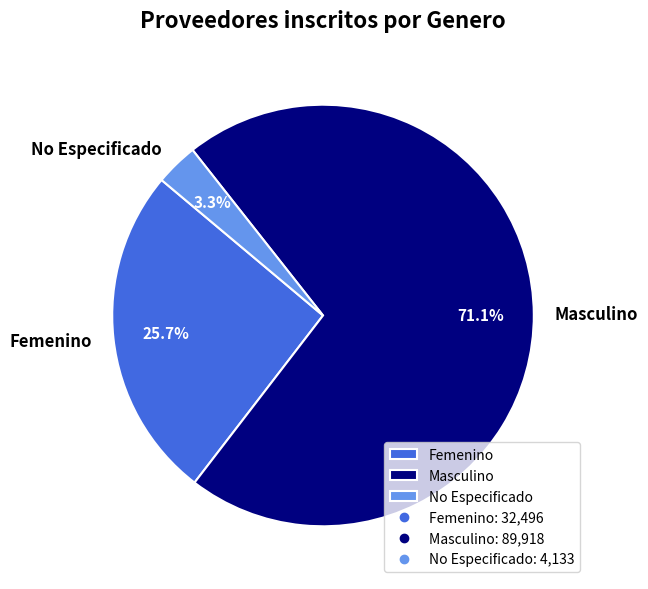

Is it true that No Especificado is 16% of the pie?

False